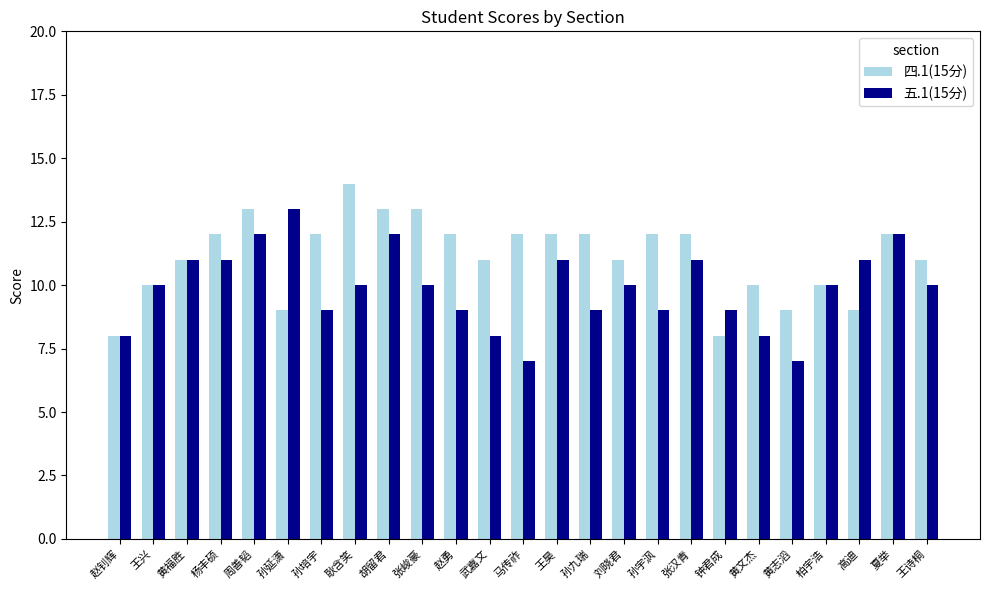

Reading right to left, transcribe all the data shown in this chart.

四.1(15分): 王诗桐=11	夏举=12	高迪=9	柏宇浩=10	黄志滔=9	黄文杰=10	钟君成=8	张汉青=12	孙宇沨=12	刘晓君=11	孙九瑞=12	王昊=12	马传祚=12	武嘉文=11	赵勇=12	张峻豪=13	胡留君=13	耿含笑=14	孙培宇=12	孙延潇=9	周善韬=13	杨丰硕=12	黄福胜=11	王兴=10	赵钊辉=8
五.1(15分): 王诗桐=10	夏举=12	高迪=11	柏宇浩=10	黄志滔=7	黄文杰=8	钟君成=9	张汉青=11	孙宇沨=9	刘晓君=10	孙九瑞=9	王昊=11	马传祚=7	武嘉文=8	赵勇=9	张峻豪=10	胡留君=12	耿含笑=10	孙培宇=9	孙延潇=13	周善韬=12	杨丰硕=11	黄福胜=11	王兴=10	赵钊辉=8